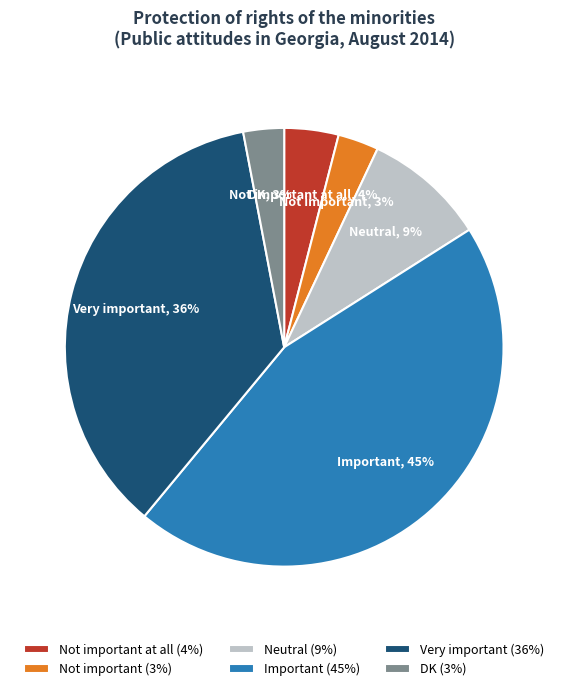

Count the number of slices in the pie.

6